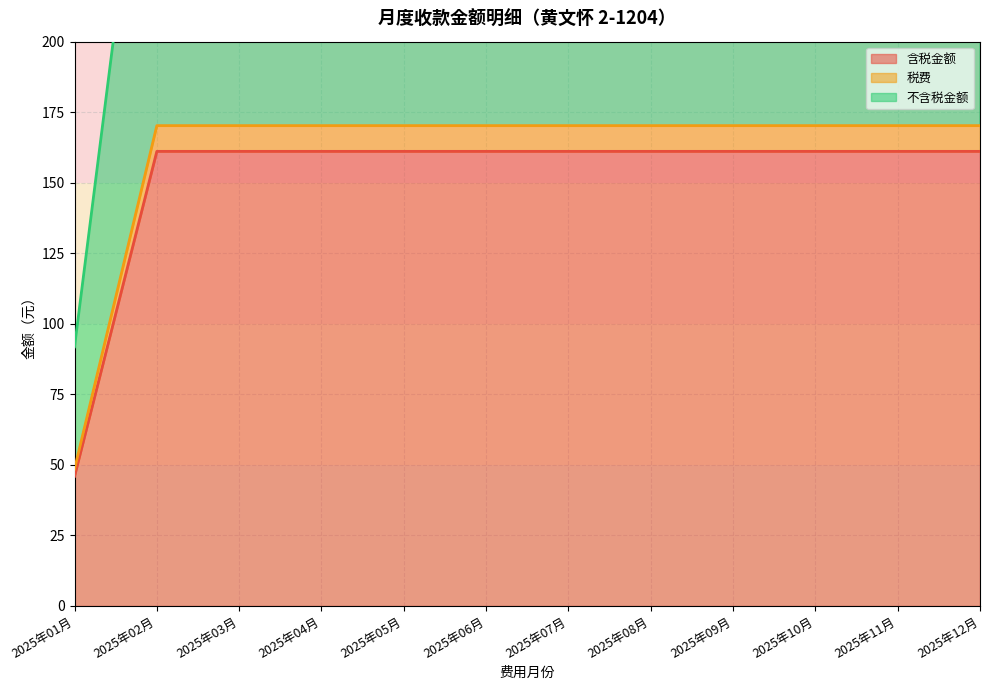

True or false: 含税金额 has a value of 161.1 at 2025年12月.

True